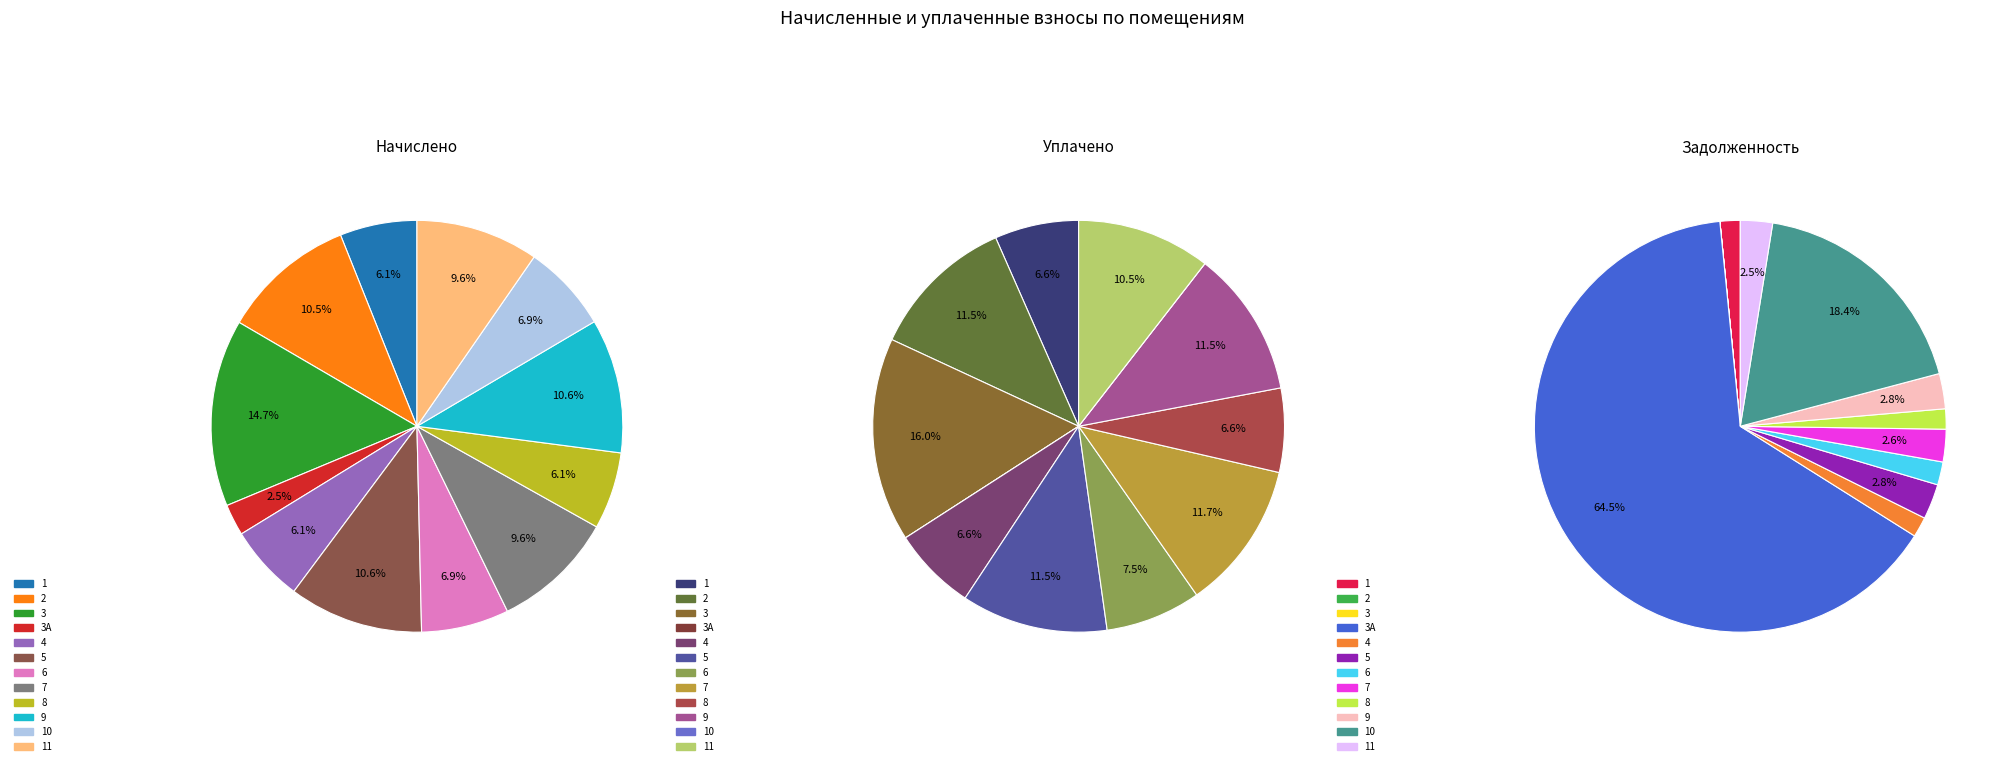

Count the number of slices in the pie.

12